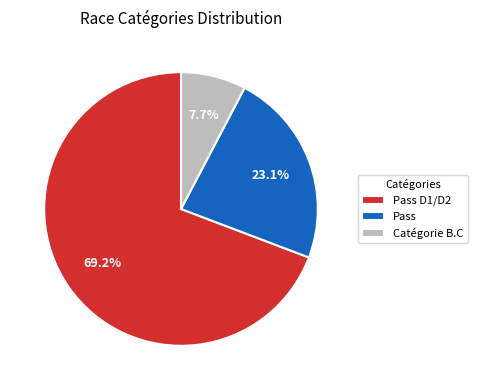

Combined, what portion of the pie is Pass and Catégorie B.C?

30.8%